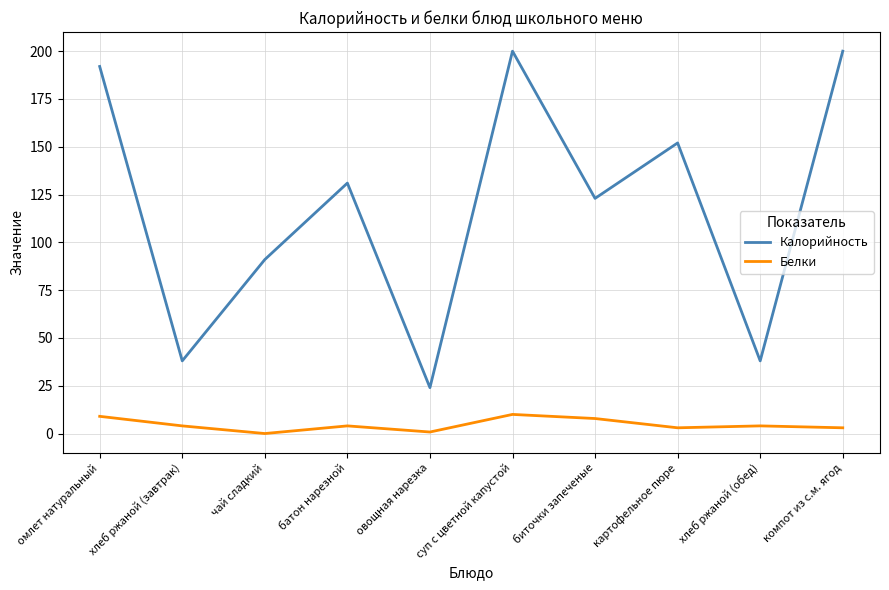

At which label does Калорийность reach its minimum?

овощная нарезка